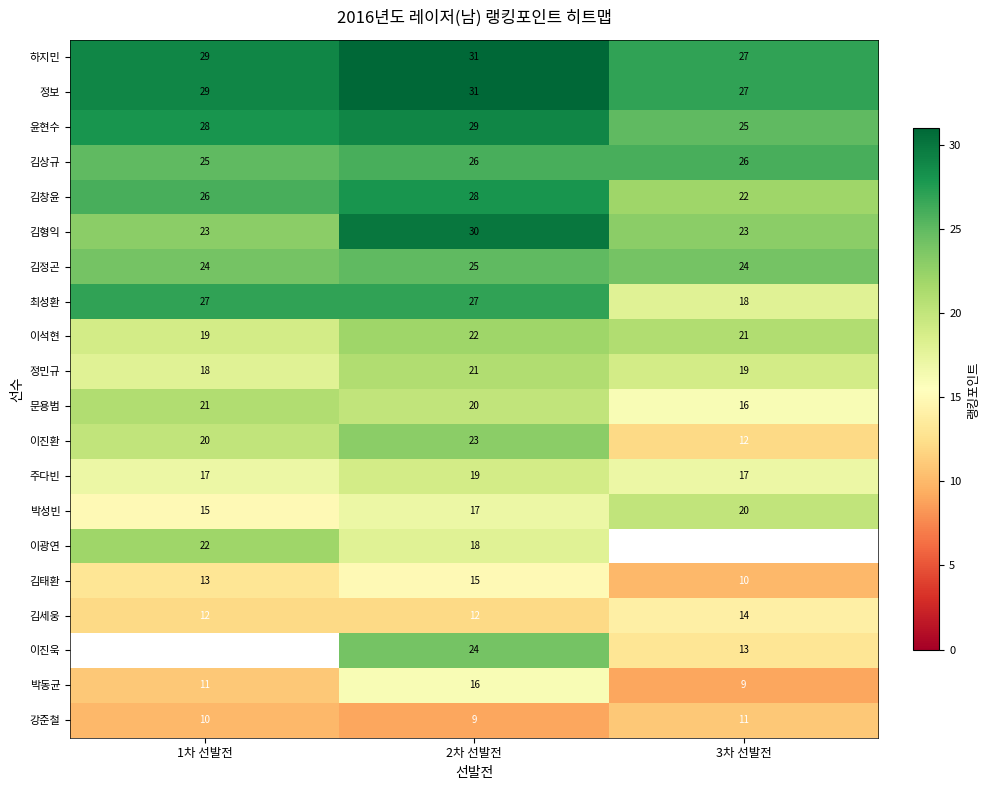

Rank the categories by 윤현수 value from highest to lowest.

2차 선발전, 1차 선발전, 3차 선발전